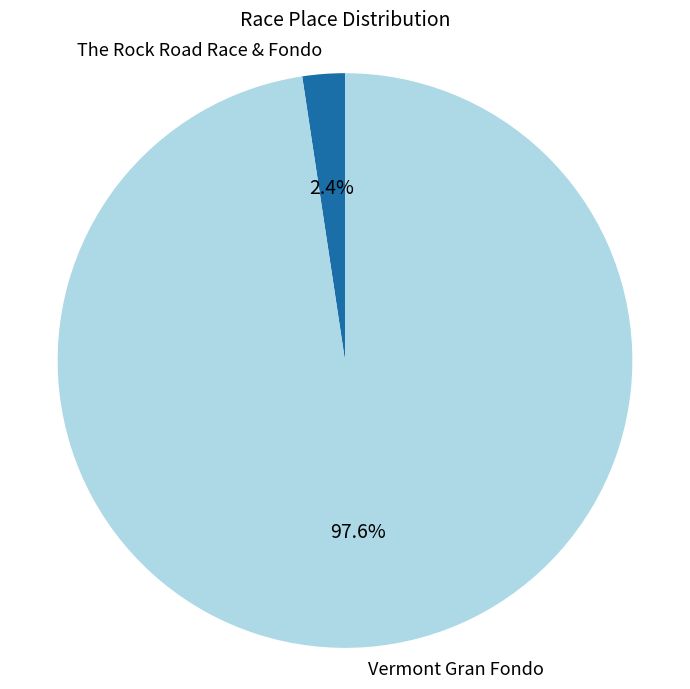

What is the smallest slice in the pie chart?

The Rock Road Race & Fondo